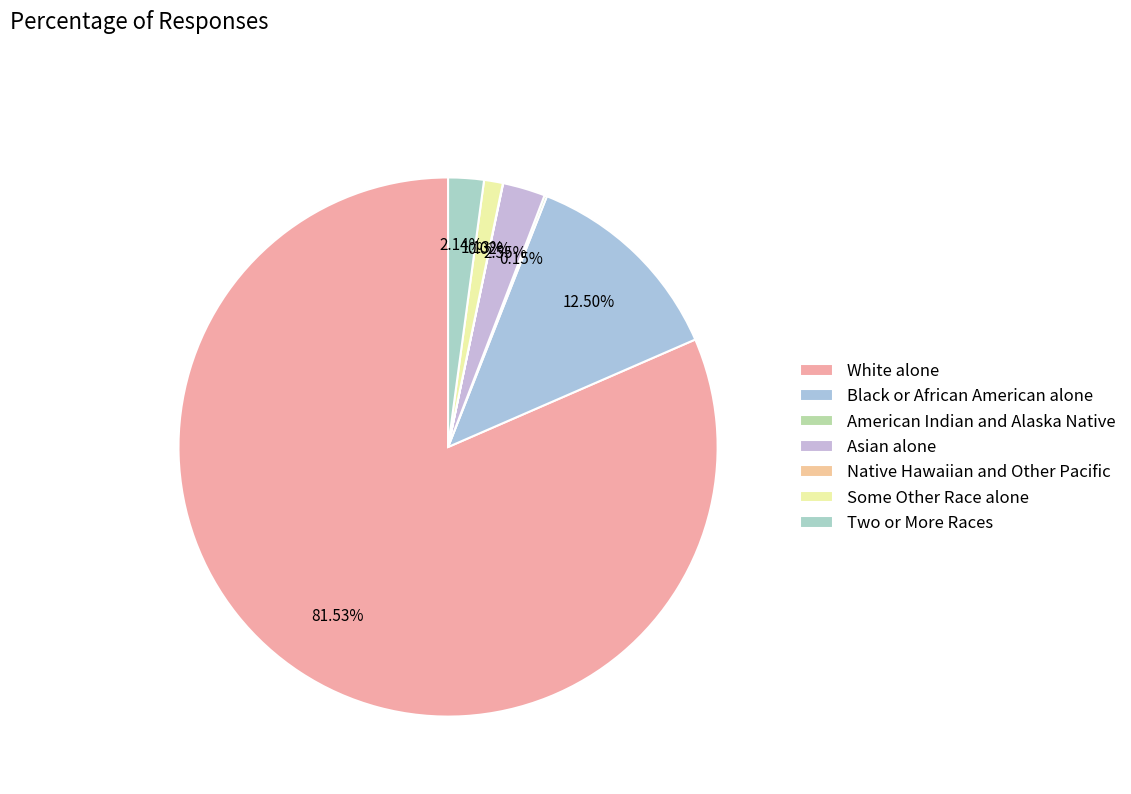

What is the smallest slice in the pie chart?

Native Hawaiian and Other Pacific